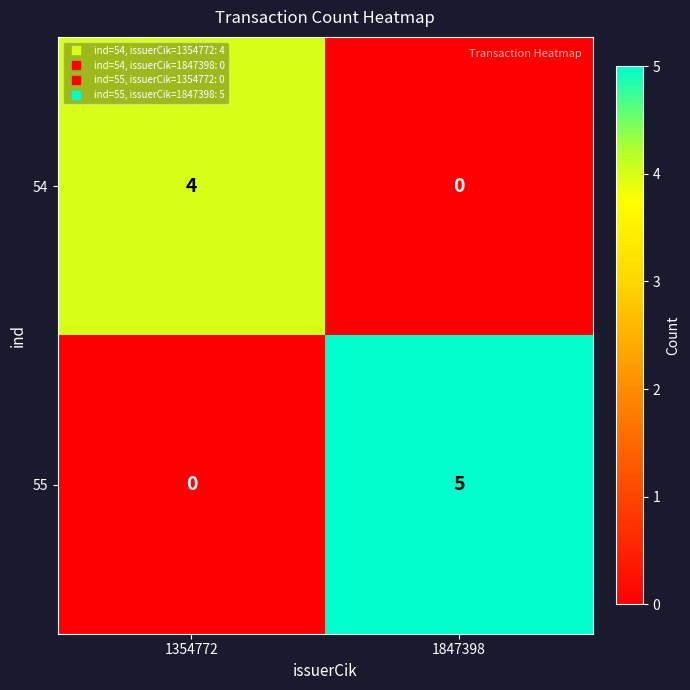

Which series has the widest spread of values?

55